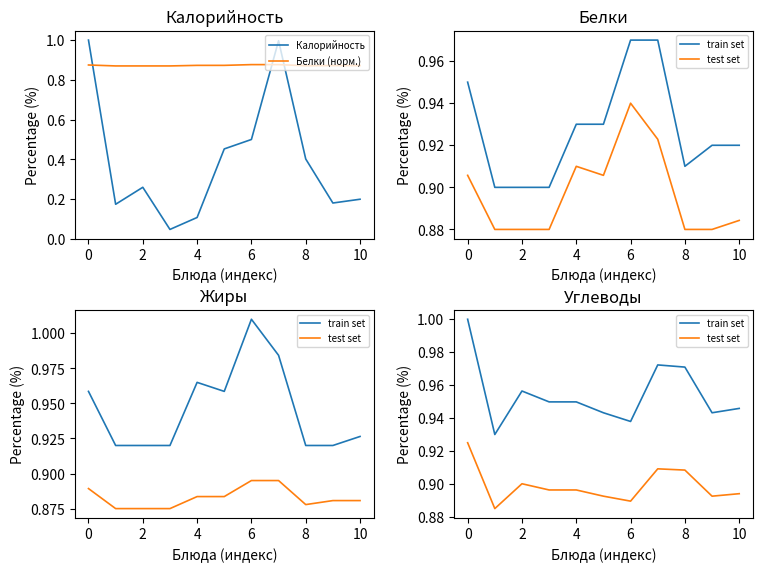

Which series has the largest range (max minus min)?

Калорийность